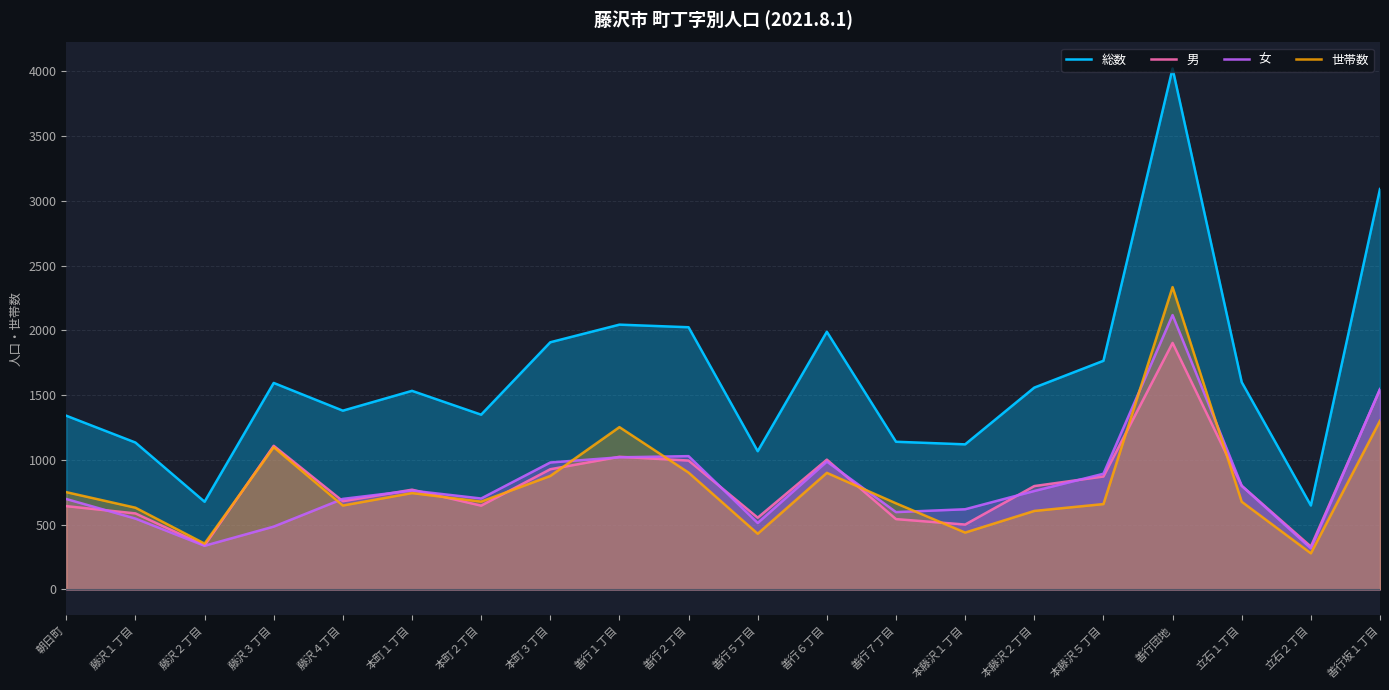

Which category has the lowest value in the 男 series?

立石２丁目